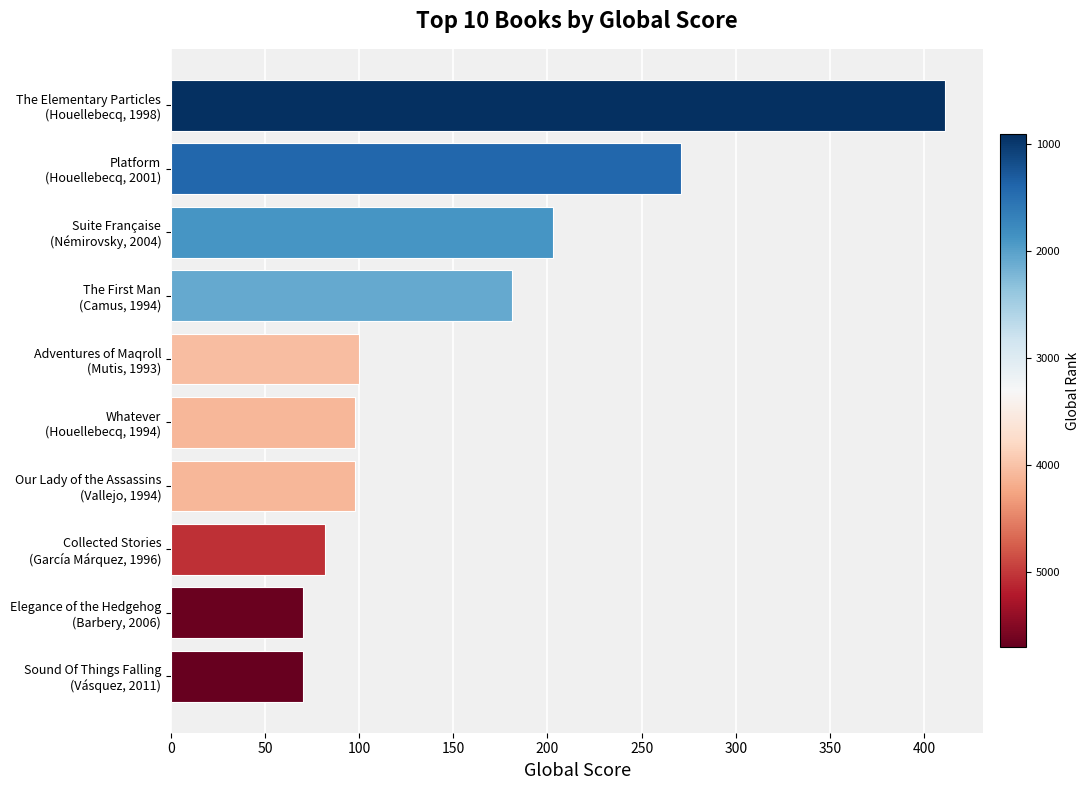

What is the value of the 10th bar from the top?

70